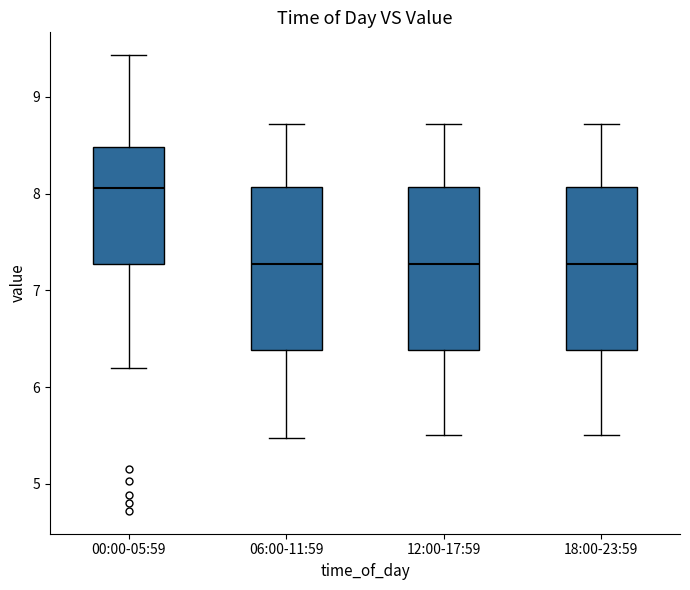

Where is the upper edge of the box for 12:00-17:59 on the y-axis? The values are not printed on the chart, so give them approximately, as read against the axis.

8.1